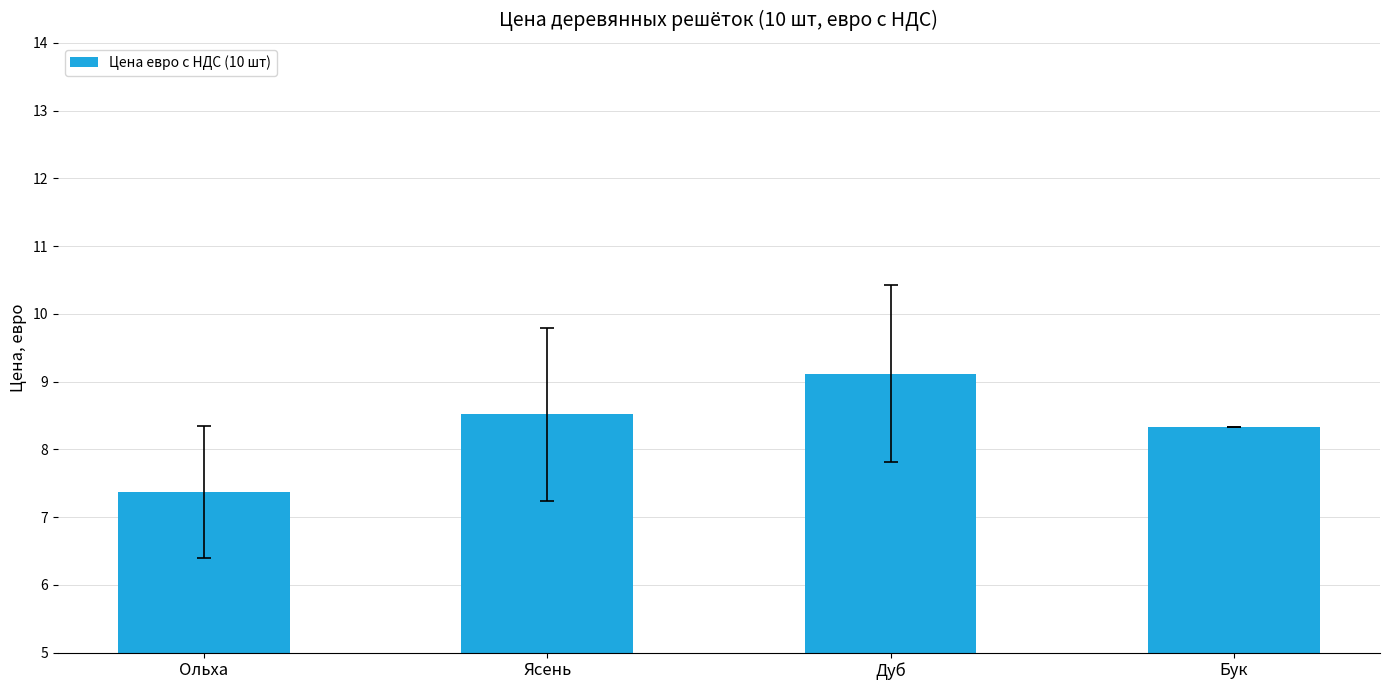

Which has a higher value, Дуб or Бук?

Дуб